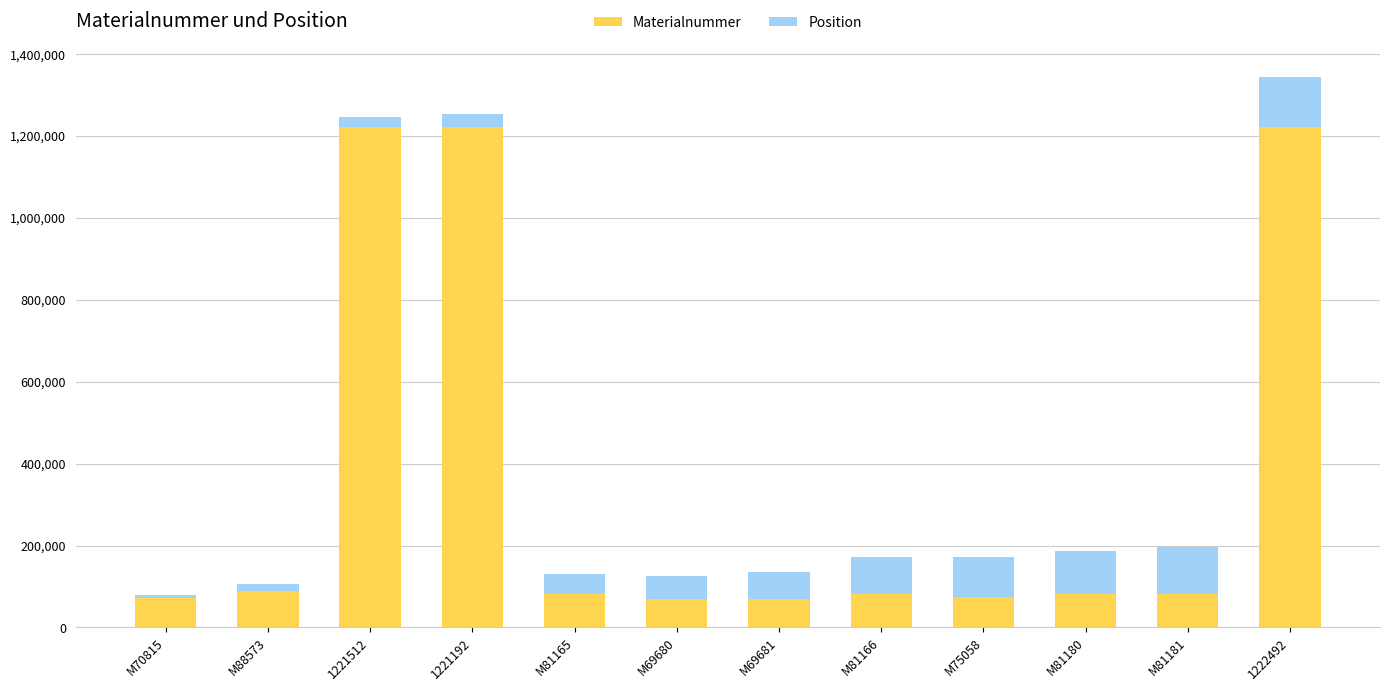

How many bars are there in total?

12